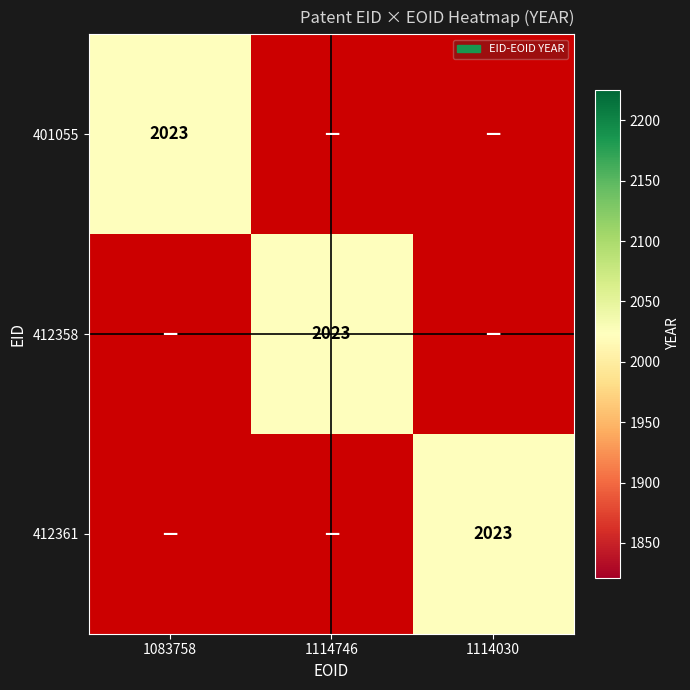

How many data points does each series have?

3